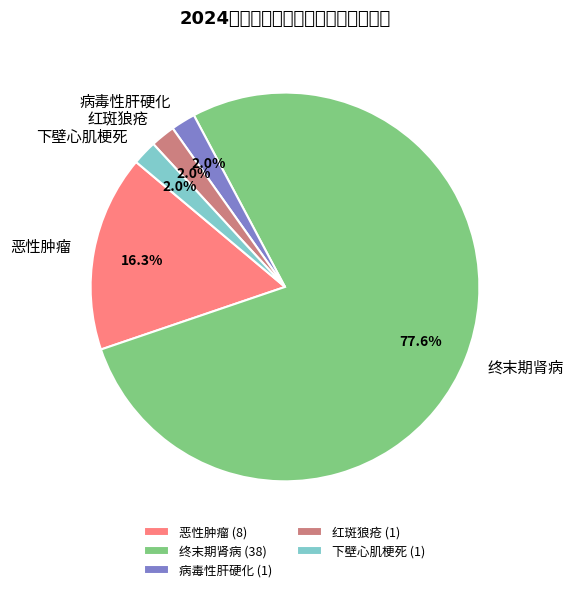

Which slice is the smallest?

病毒性肝硬化